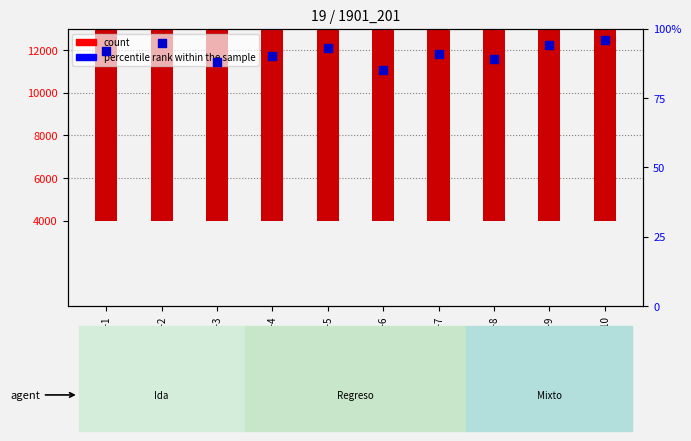

At which category is the sum across all series the highest?

Laboral-10